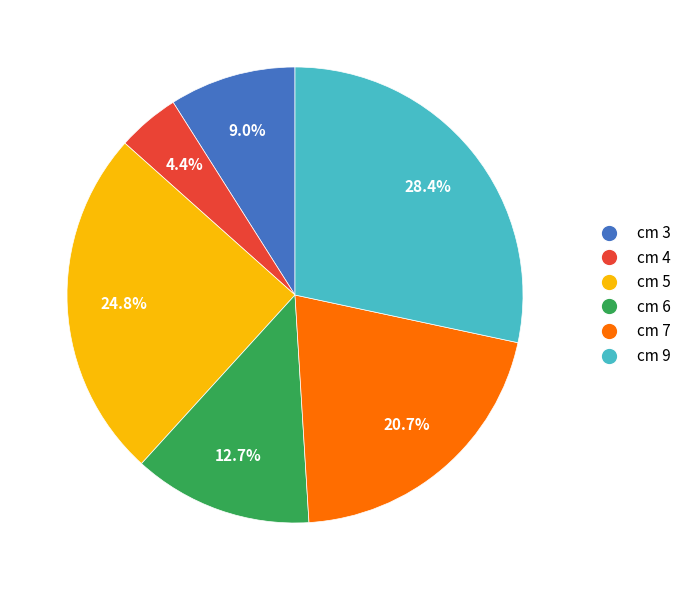

To the nearest percent, what percentage of the pie is cm 5?

25%